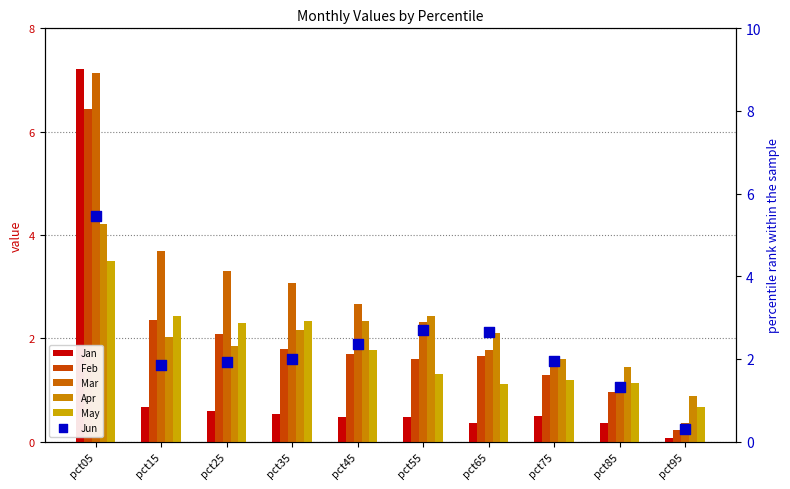

Which series has the largest Y range (max minus min)?

Jan